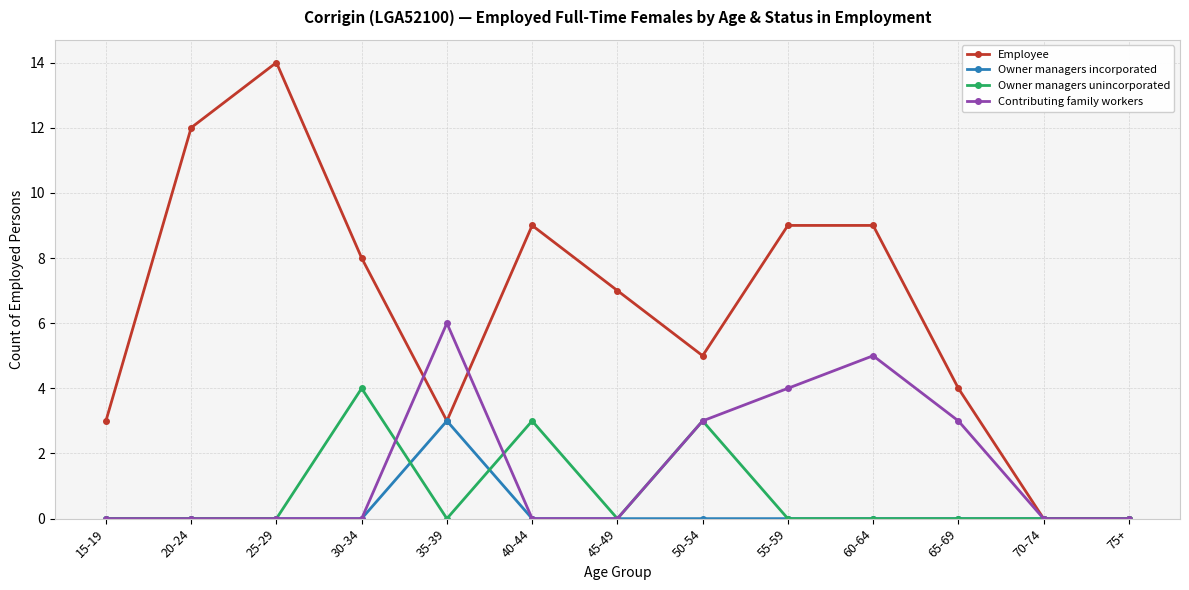

At which label does Employee reach its peak?

25-29